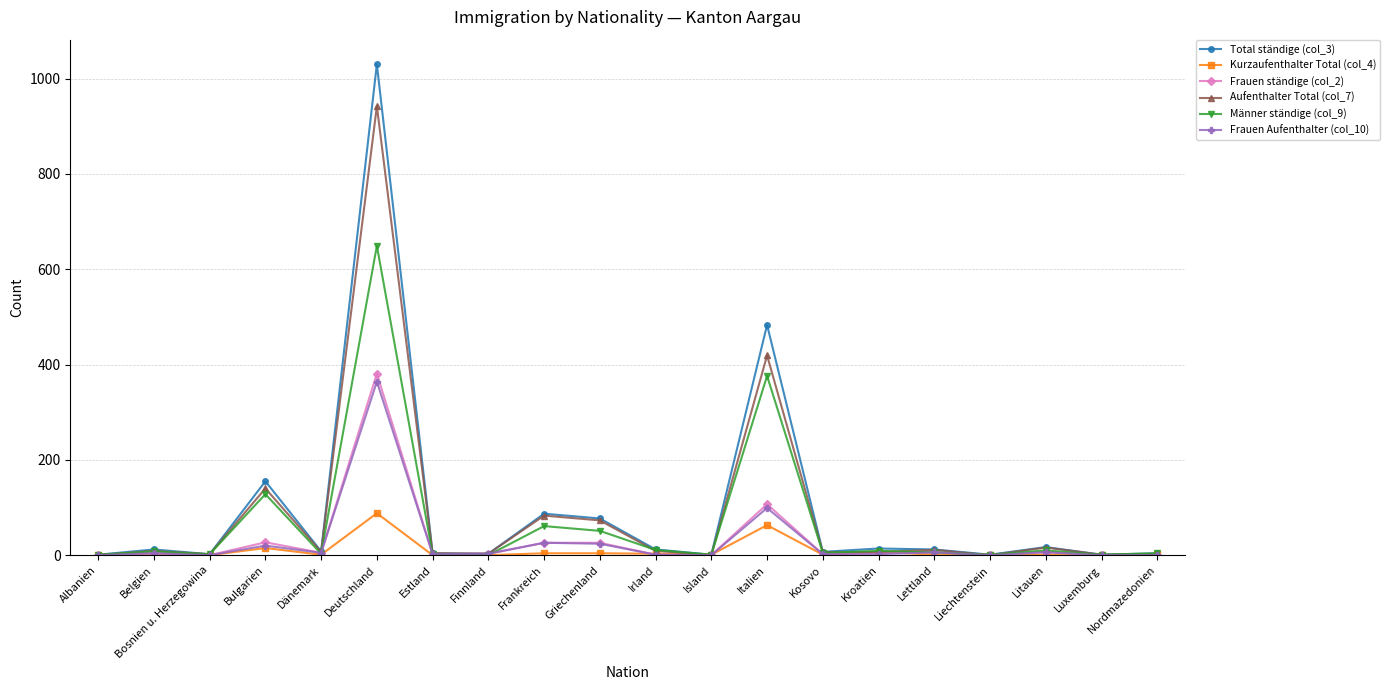

What are all the series names shown in the legend?

Total ständige (col_3), Kurzaufenthalter Total (col_4), Frauen ständige (col_2), Aufenthalter Total (col_7), Männer ständige (col_9), Frauen Aufenthalter (col_10)